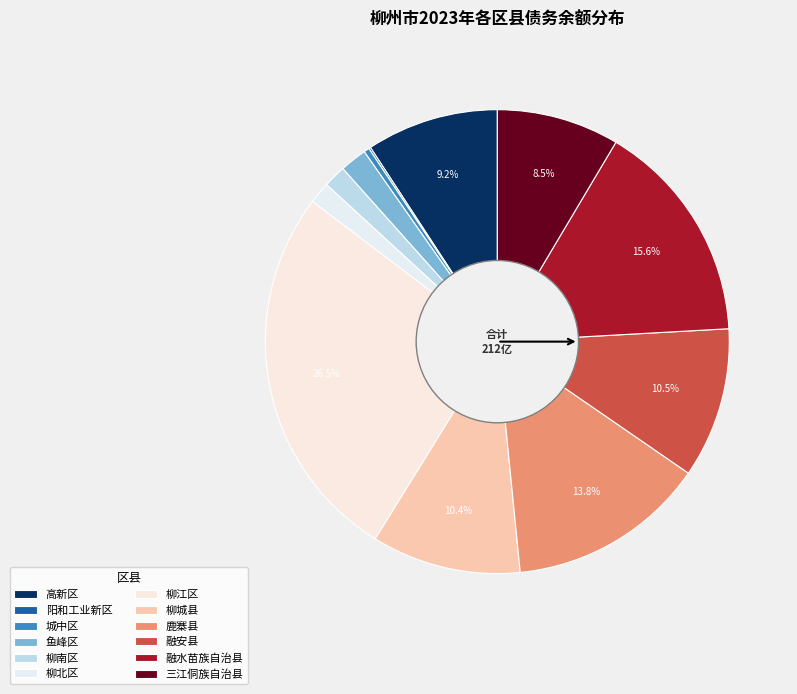

Is it true that 融安县 is 20% of the pie?

False